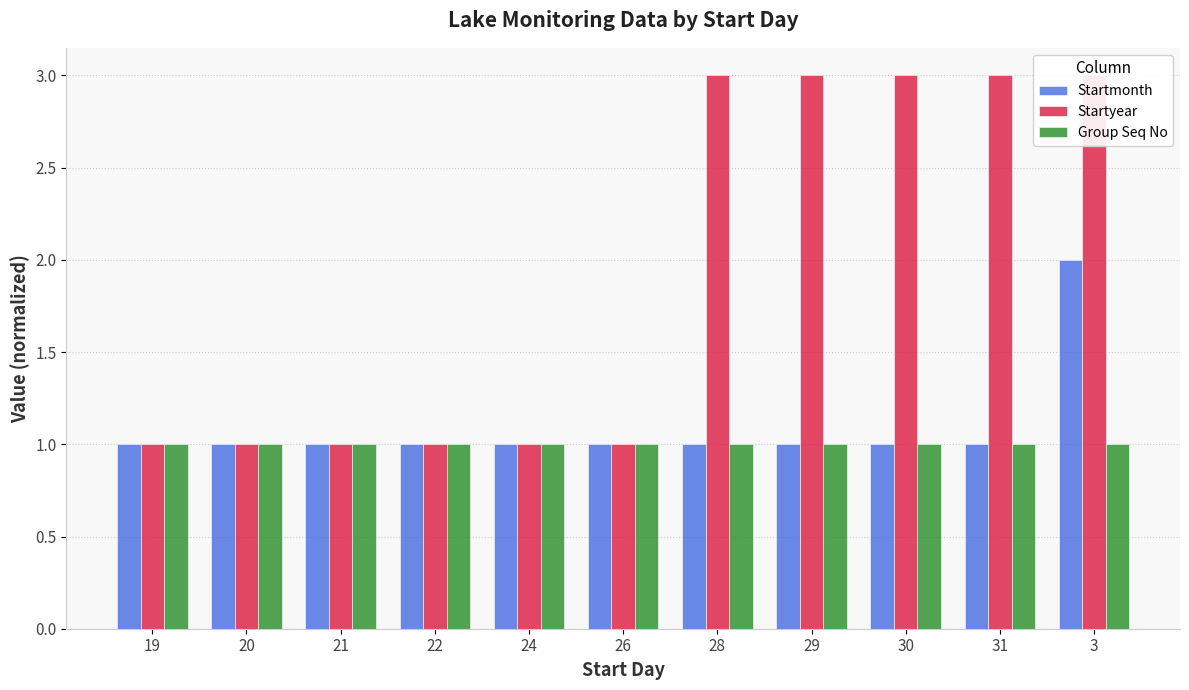

How many bars are there in total?

33